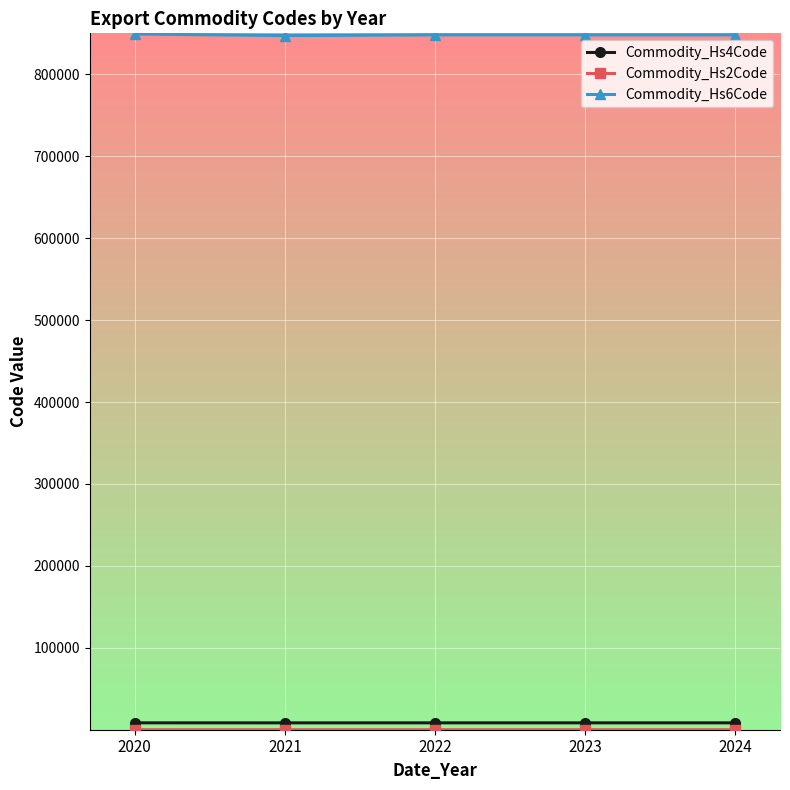

Which series has the largest total across all categories?

Commodity_Hs6Code